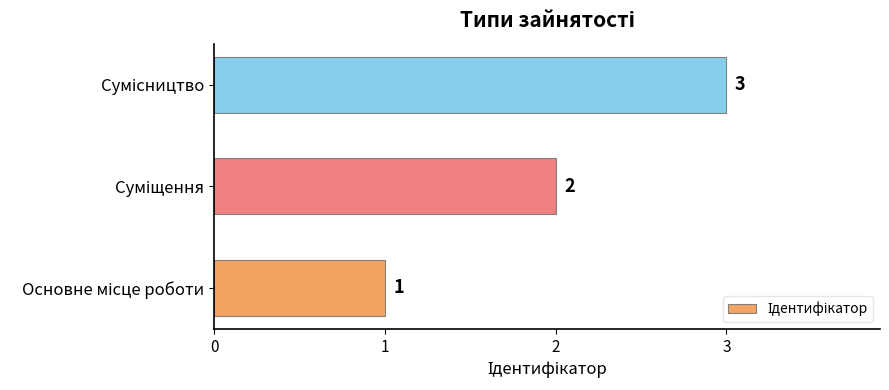

How many data points are less than 2?

1